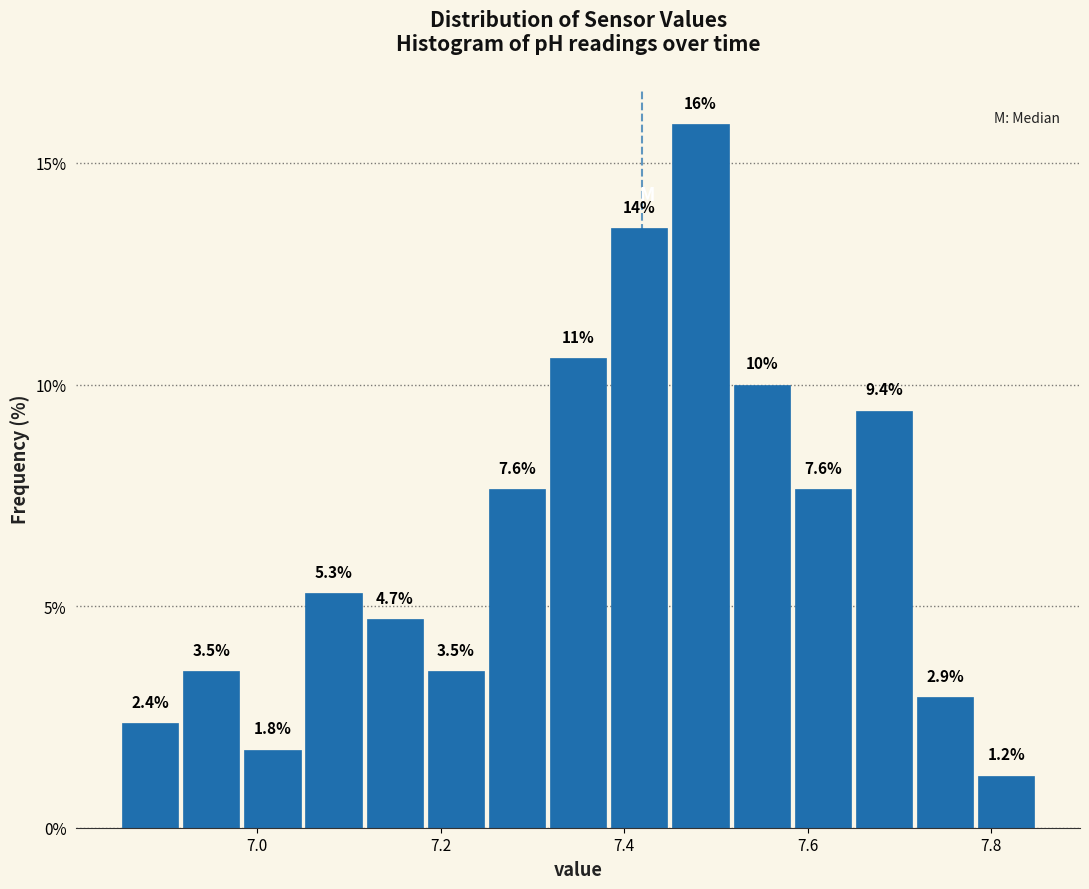

Around what value on the x-axis is the tallest bar? Give the approximate position of its centre, as read against the axis.

7.48